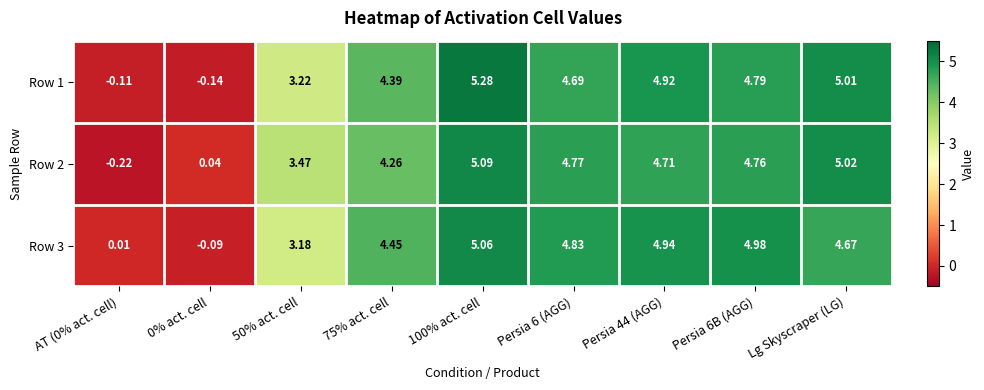

Is the value of Row 3 at Persia 6B (AGG) greater than the value of Row 2 at 0% act. cell?

Yes